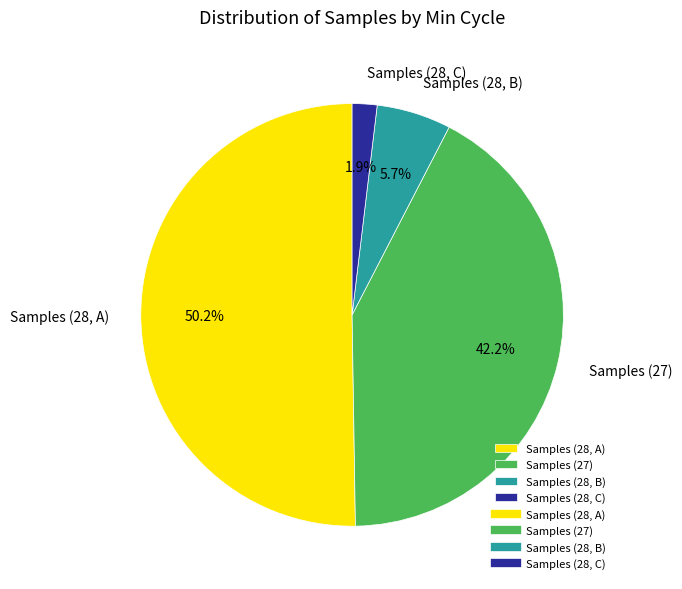

How much of the chart is everything except Samples (27)?

57.8%